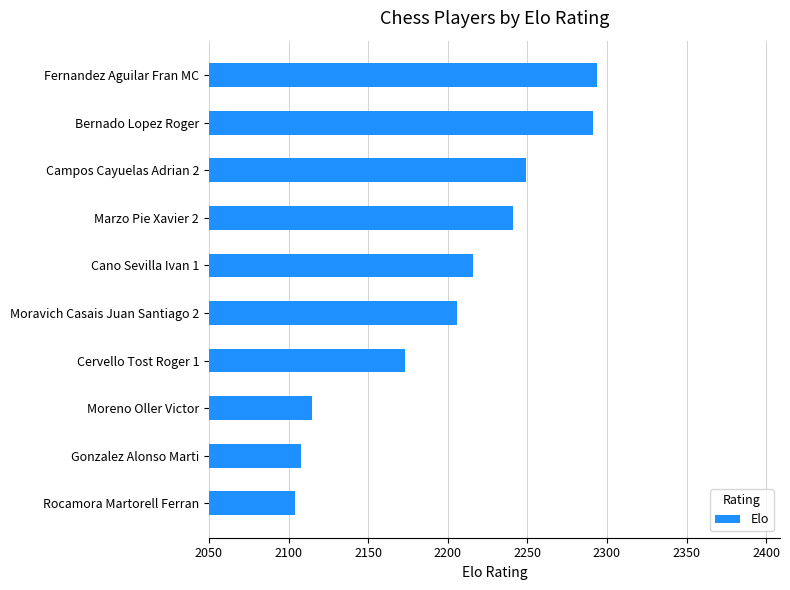

At which category does the chart reach its peak across all series?

Fernandez Aguilar Fran MC